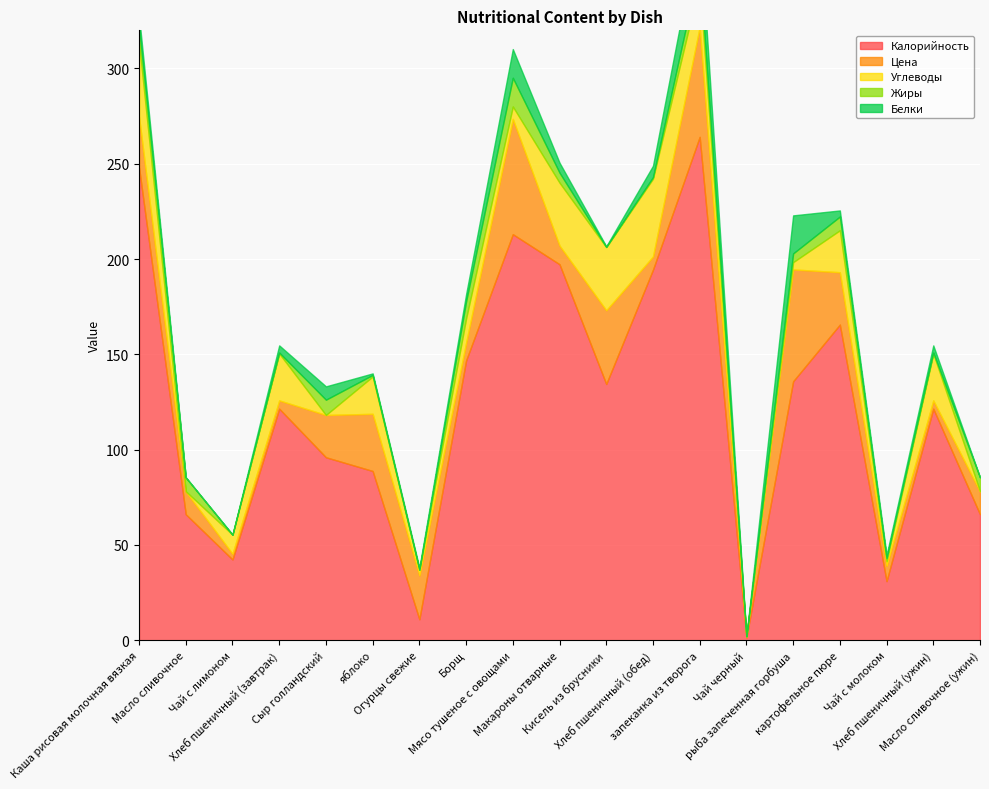

At which category is the sum across all series the highest?

запеканка из творога